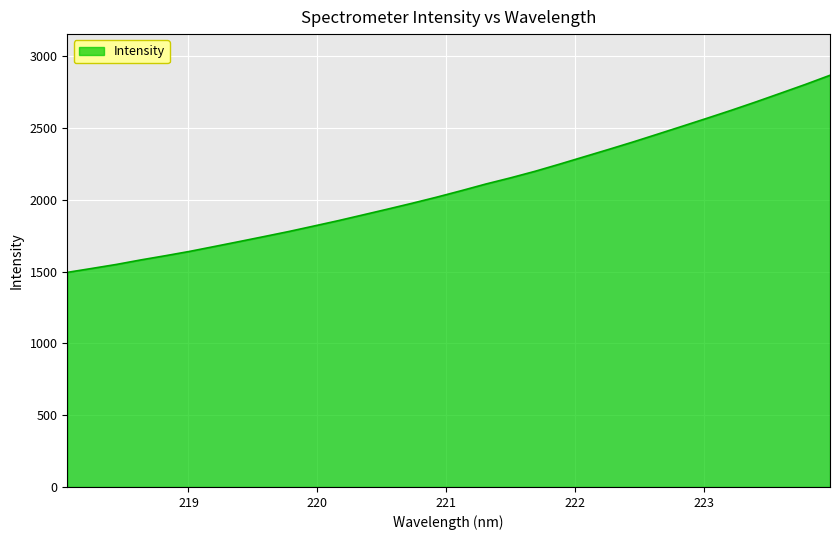

What is the difference between the maximum and minimum values?

1373.1